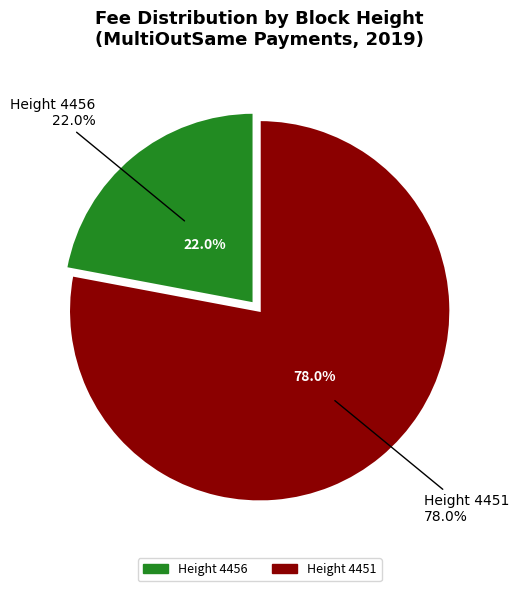

What portion of the pie excludes Height 4451?

22.0%